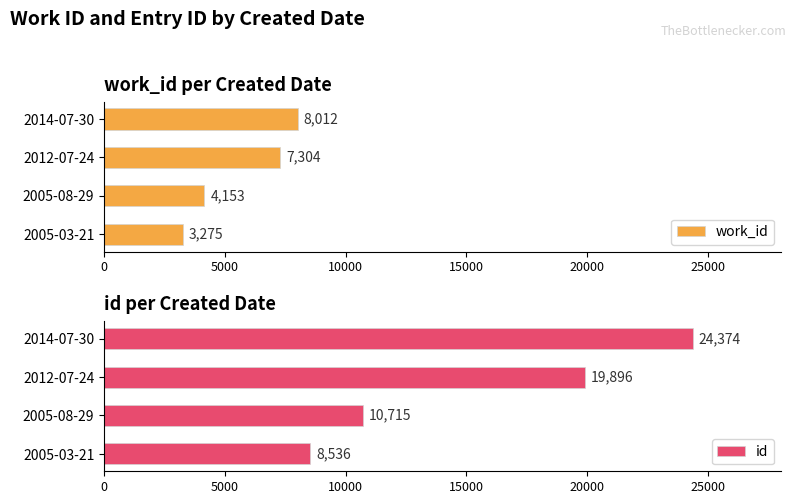

Which series has the widest spread of values?

id